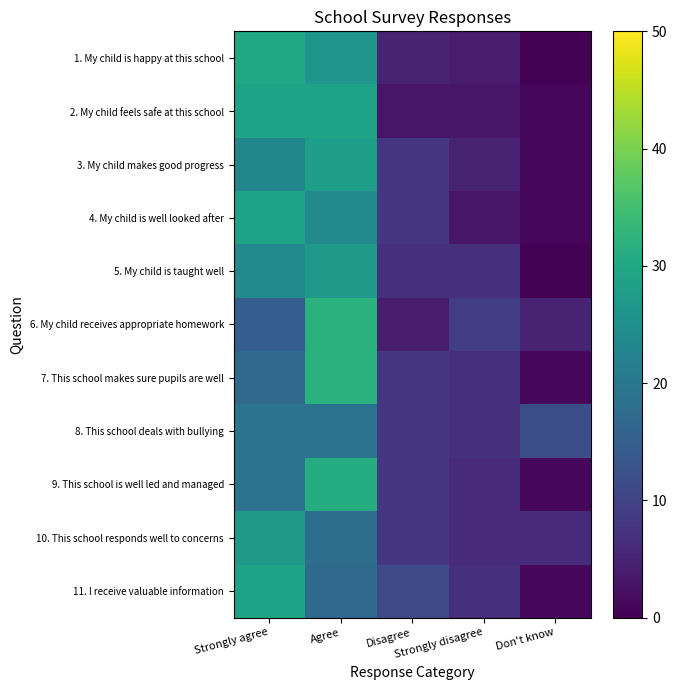

Which has a higher value, Don't know or Disagree?

Disagree